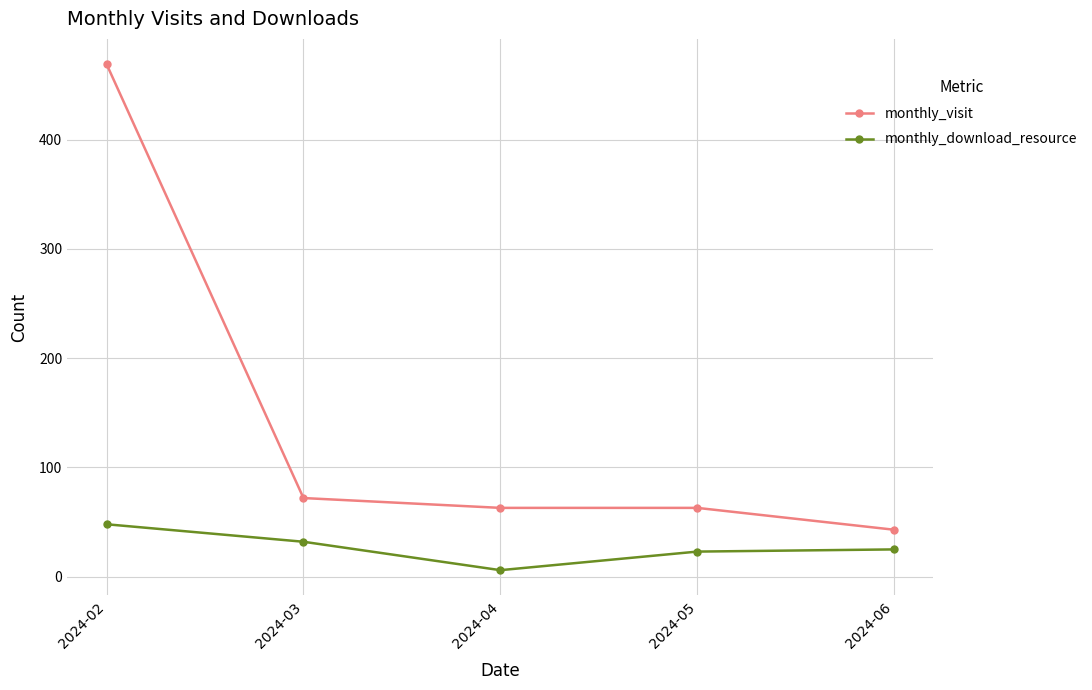

What is the spread (max minus min) of values at 2024-06?

18